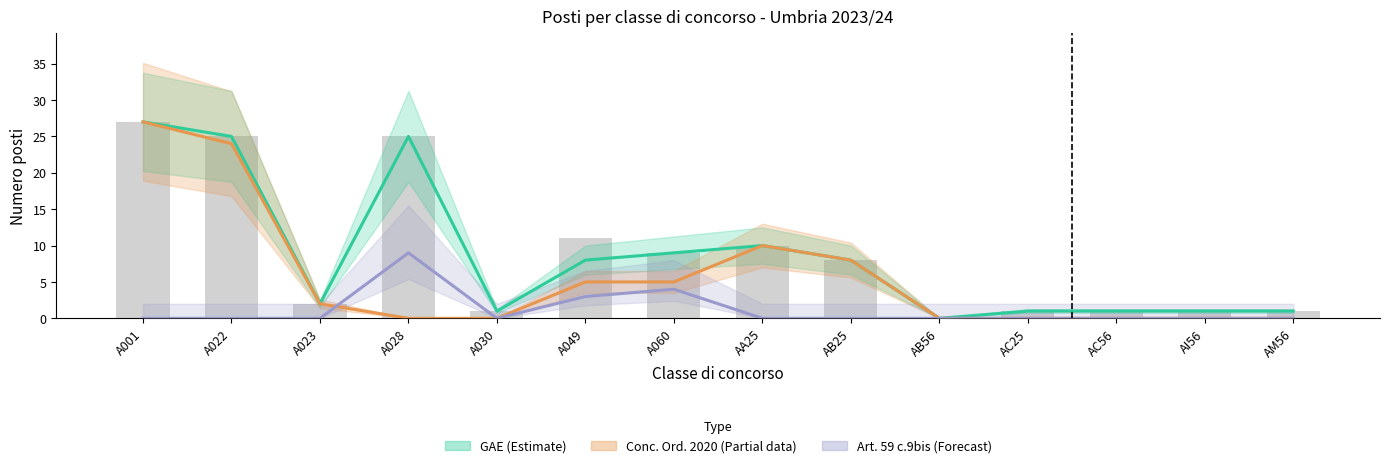

Between AM56 and AC25, which is larger?

AM56